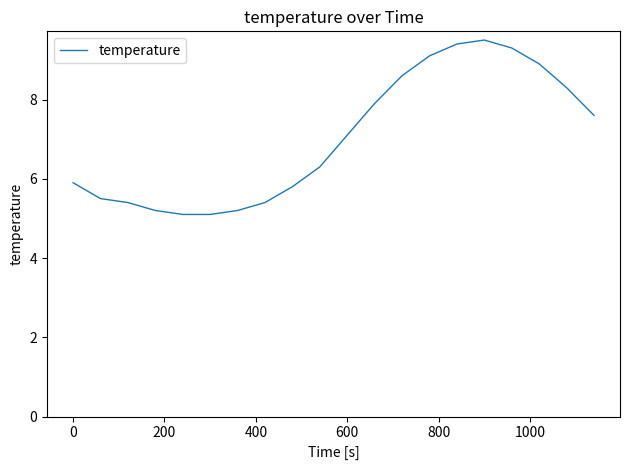

What is the maximum value shown in the chart?

9.5